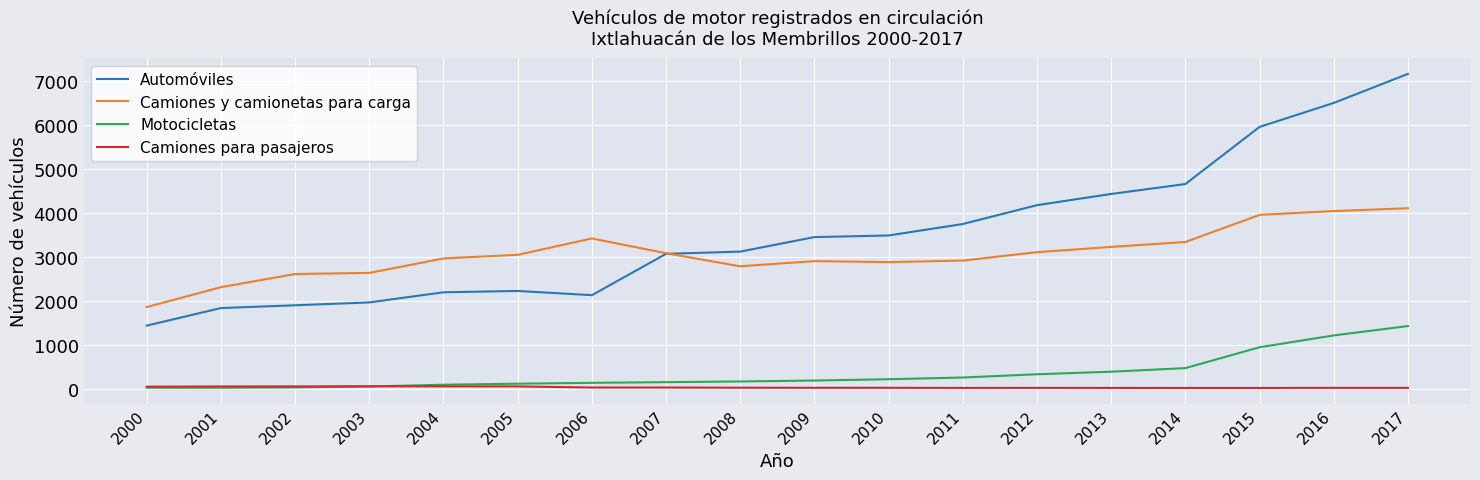

In Automóviles, how many points are higher than both neighbors (excluding endpoints)?

1